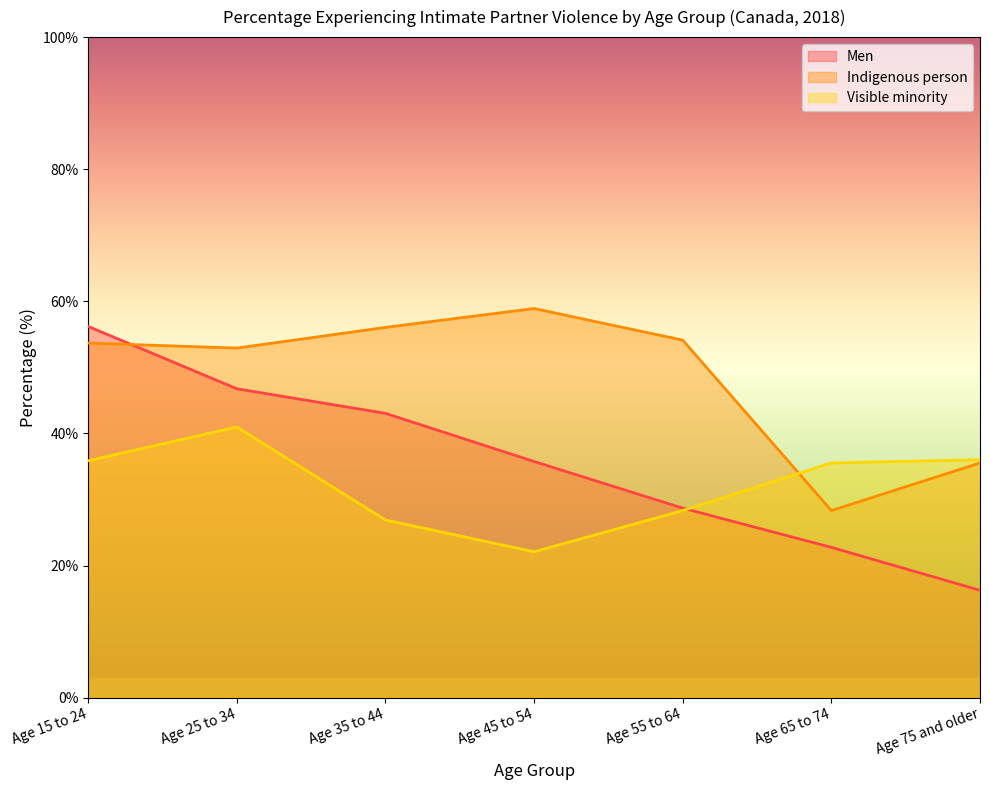

At Age 35 to 44, list the series in order from smallest to largest.

Visible minority, Men, Indigenous person